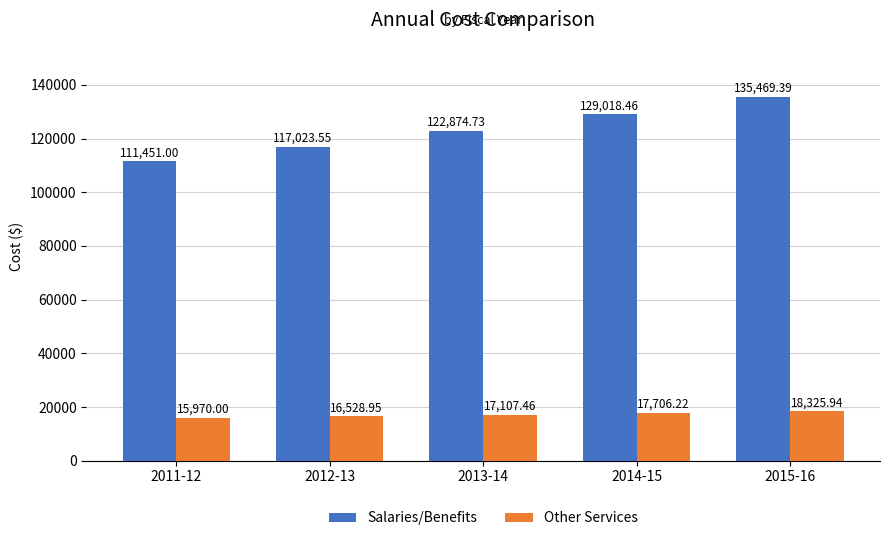

How many groups of bars are there?

5